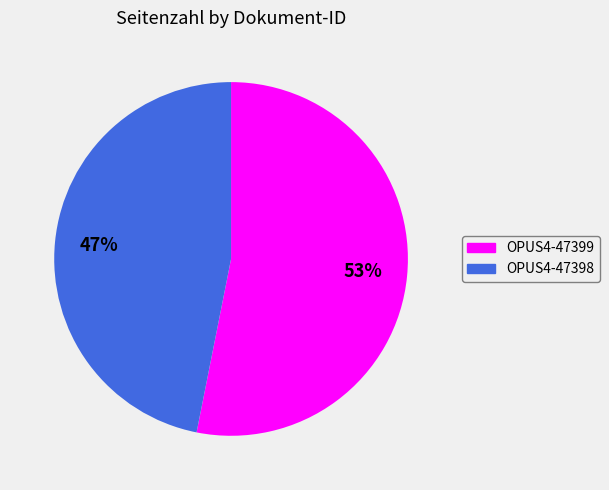

Count the number of slices in the pie.

2